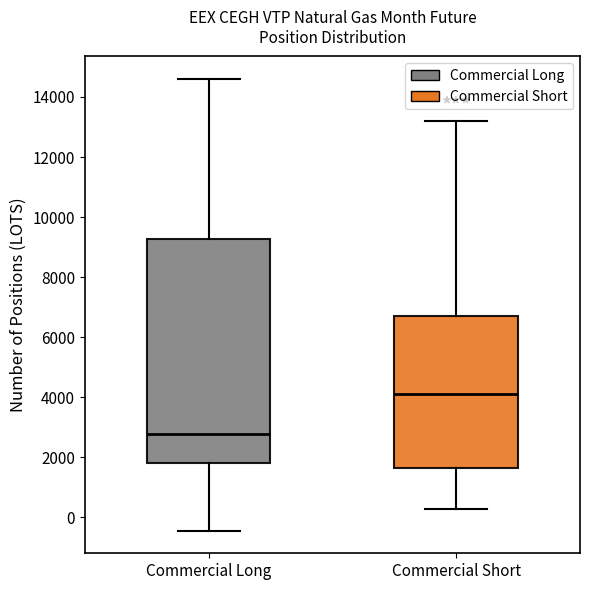

Where is the lower edge of the box for Commercial Short on the y-axis? The values are not printed on the chart, so give them approximately, as read against the axis.

1600